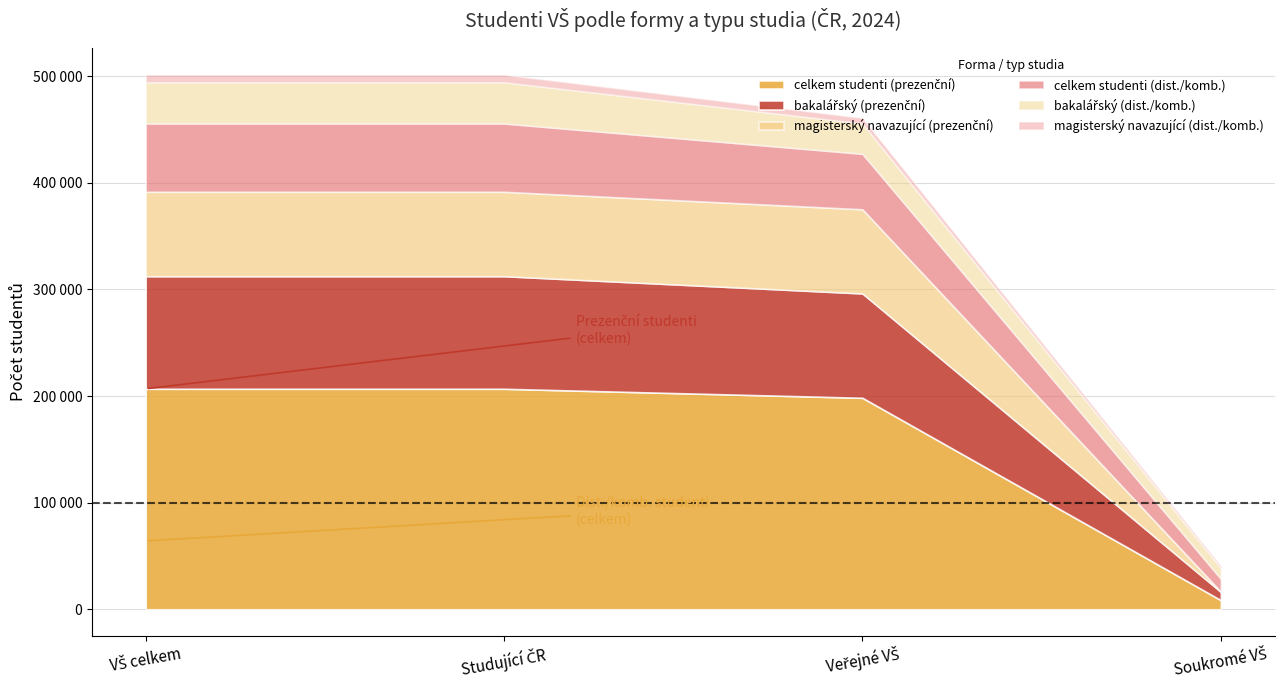

How many lines are shown in the chart?

6